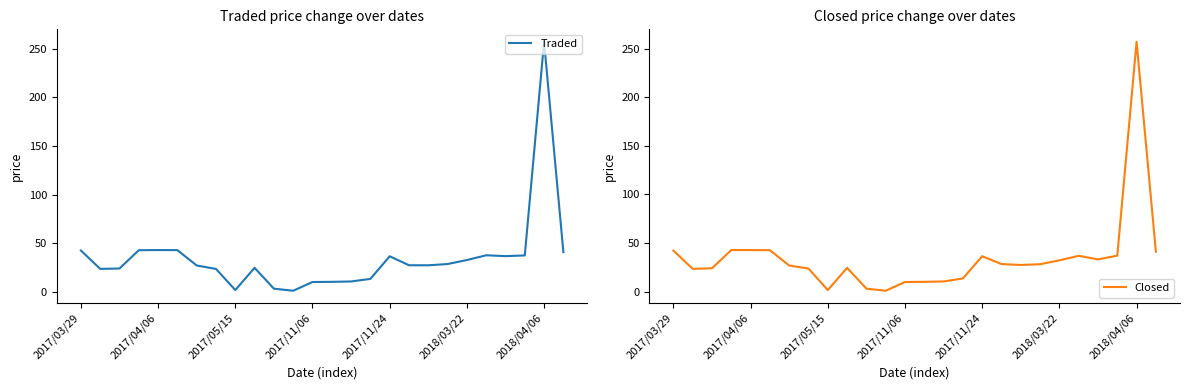

How many lines are shown in the chart?

2